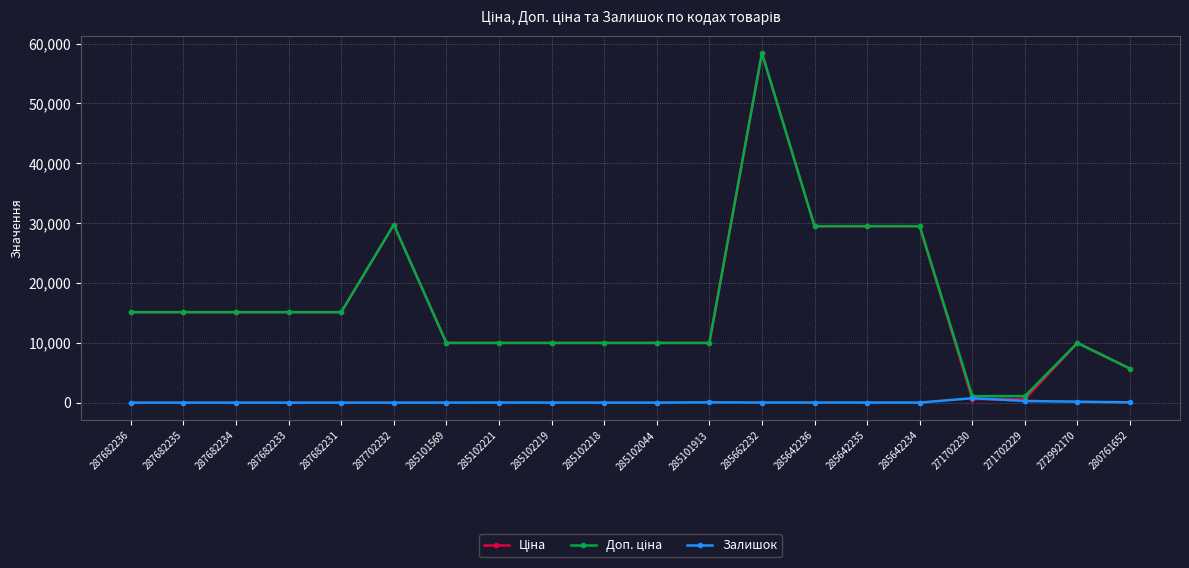

What is the label of the 1st point from the right?

280761652